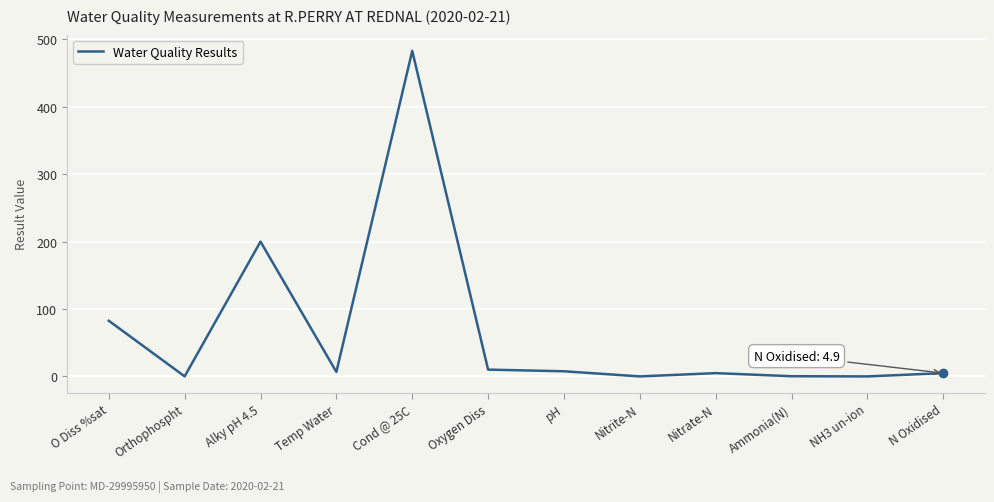

Is it true that the value at O Diss %sat is 82.6?

True